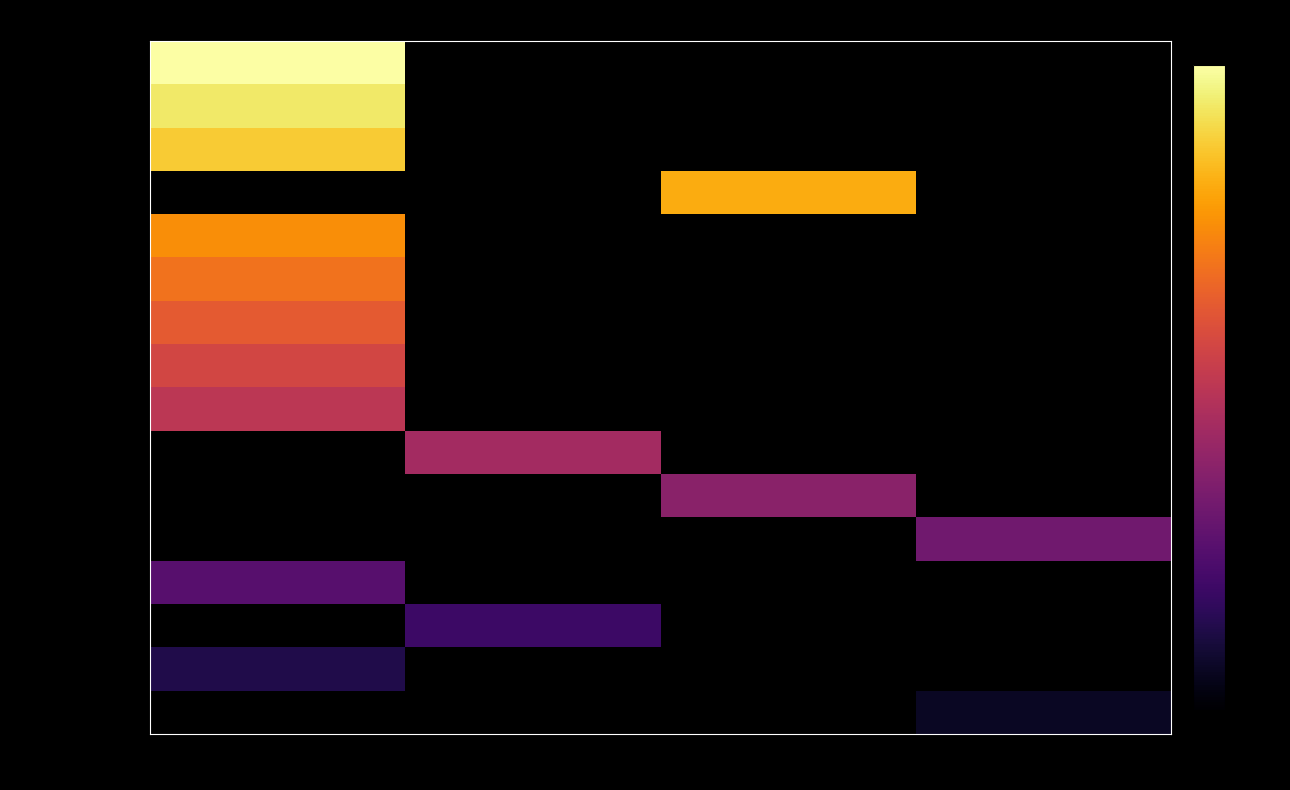

Rank the series by their average value, from highest to lowest.

Červeňák Tomáš, Balog Samuel, Sivák Sebastián, Balog Róbert, Balázs Noel, Hadbábny Sebastián, Gábriš Filip, Slatina Richard, Dukai Kristián, Čonka Eduard, Birdáč Sebastián, Ďuriš Tobias, Kaleja Kevin, Kaleja Milan, Ďuriš António, Kaleja Nikolas